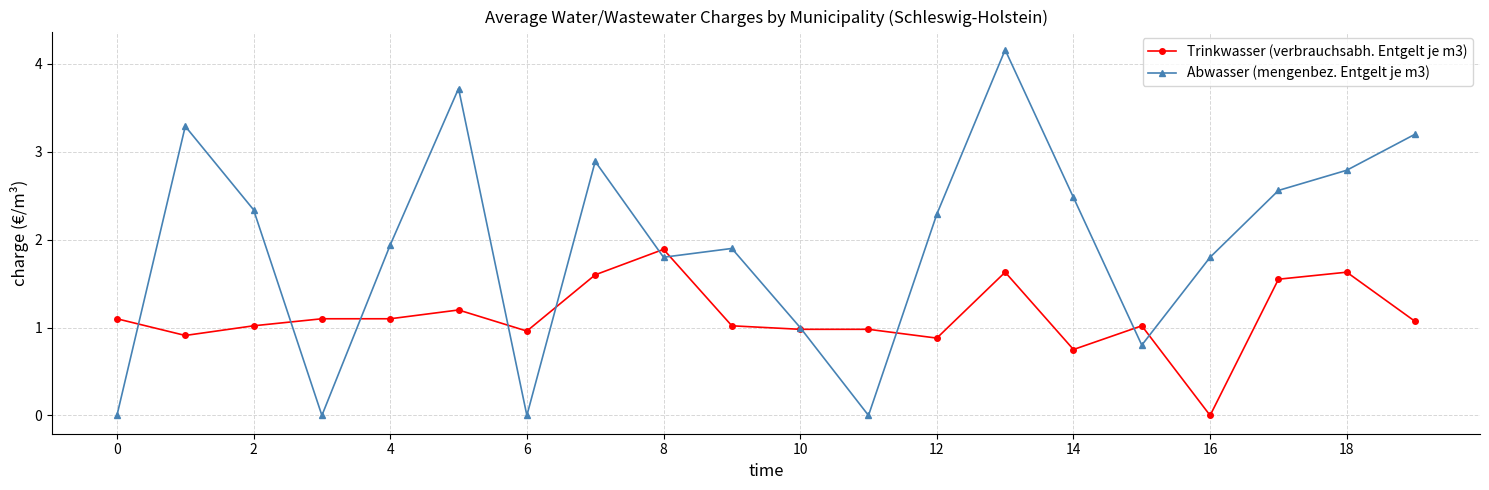

What are all the series names shown in the legend?

Trinkwasser (verbrauchsabh. Entgelt je m3), Abwasser (mengenbez. Entgelt je m3)